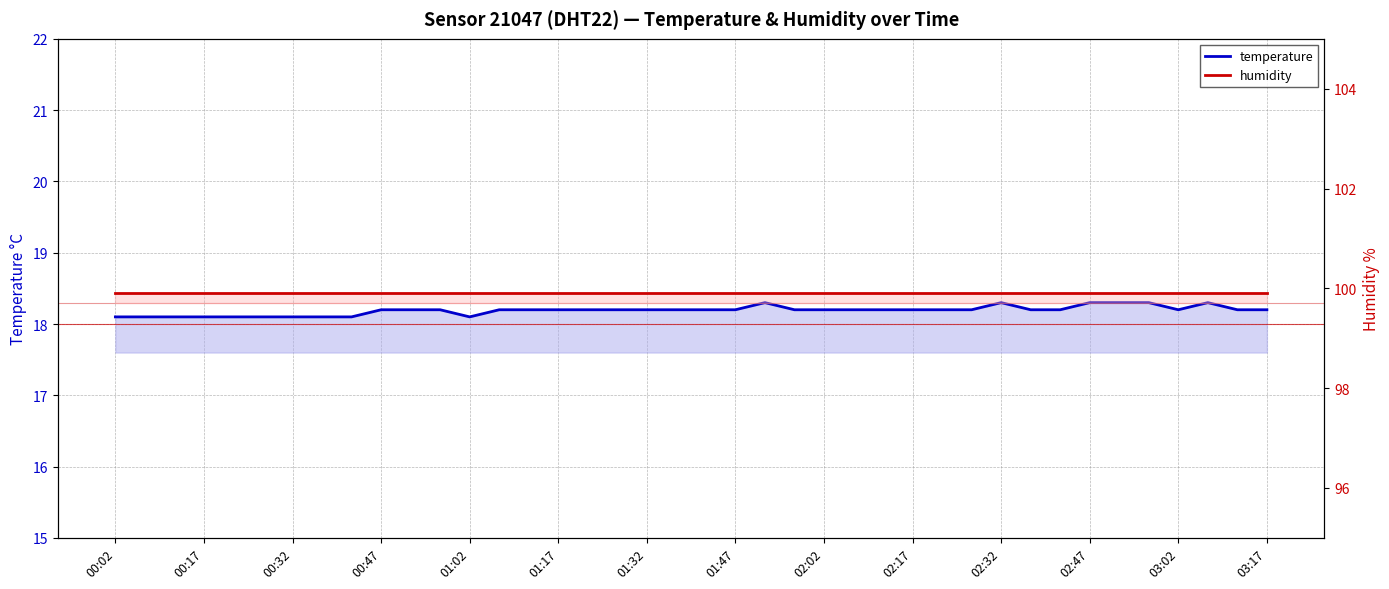

Which label corresponds to the largest value in the chart?

00:02